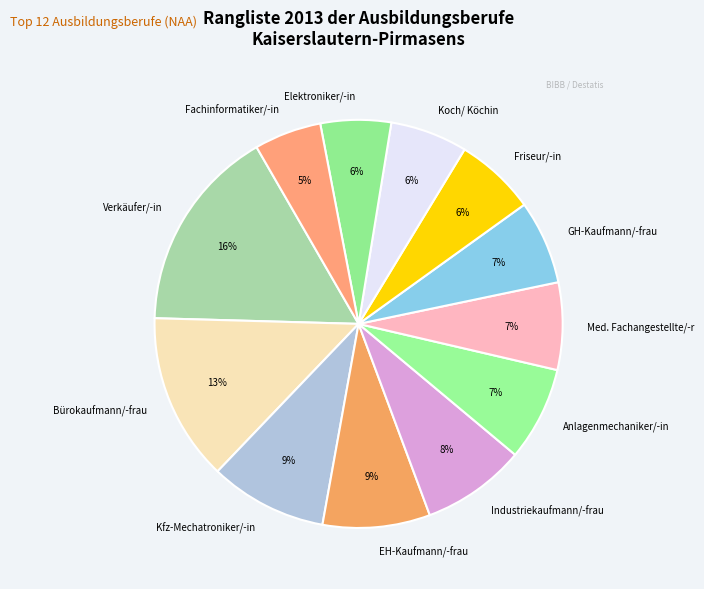

Is the sum of Med. Fachangestellte/-r and Bürokaufmann/-frau greater than half?

No